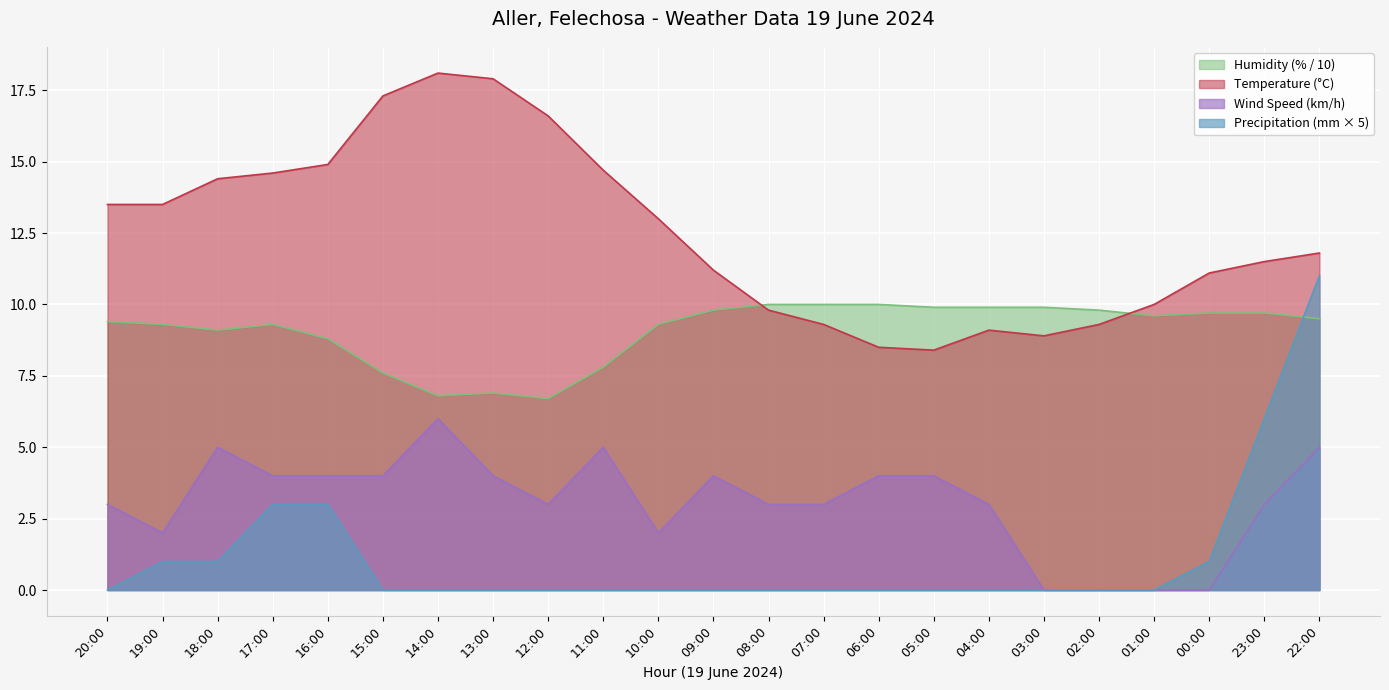

Is it true that Humidity (%) equals 16.5 at 22:00?

False